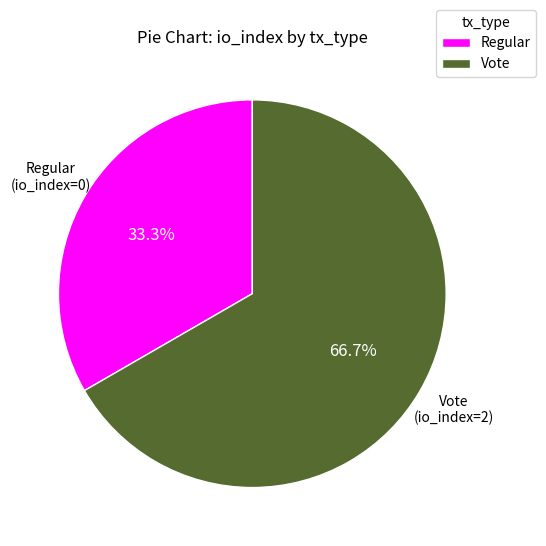

Between Regular and Vote, which is larger?

Vote